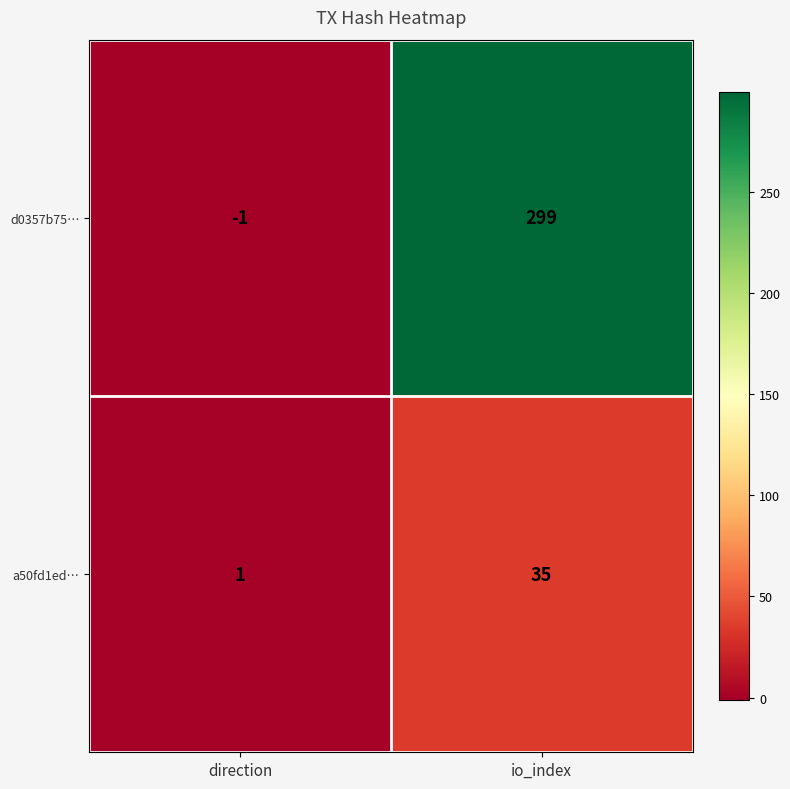

What is the maximum value for a50fd1ed…?

35